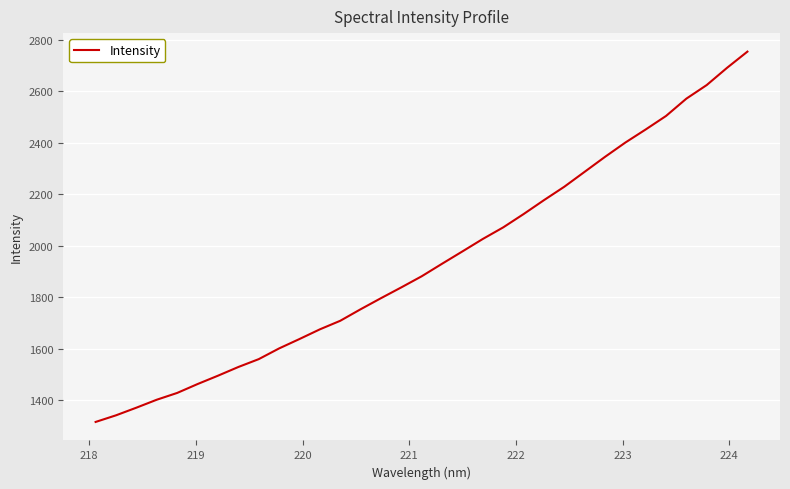

What is the minimum value shown in the chart?

1316.5